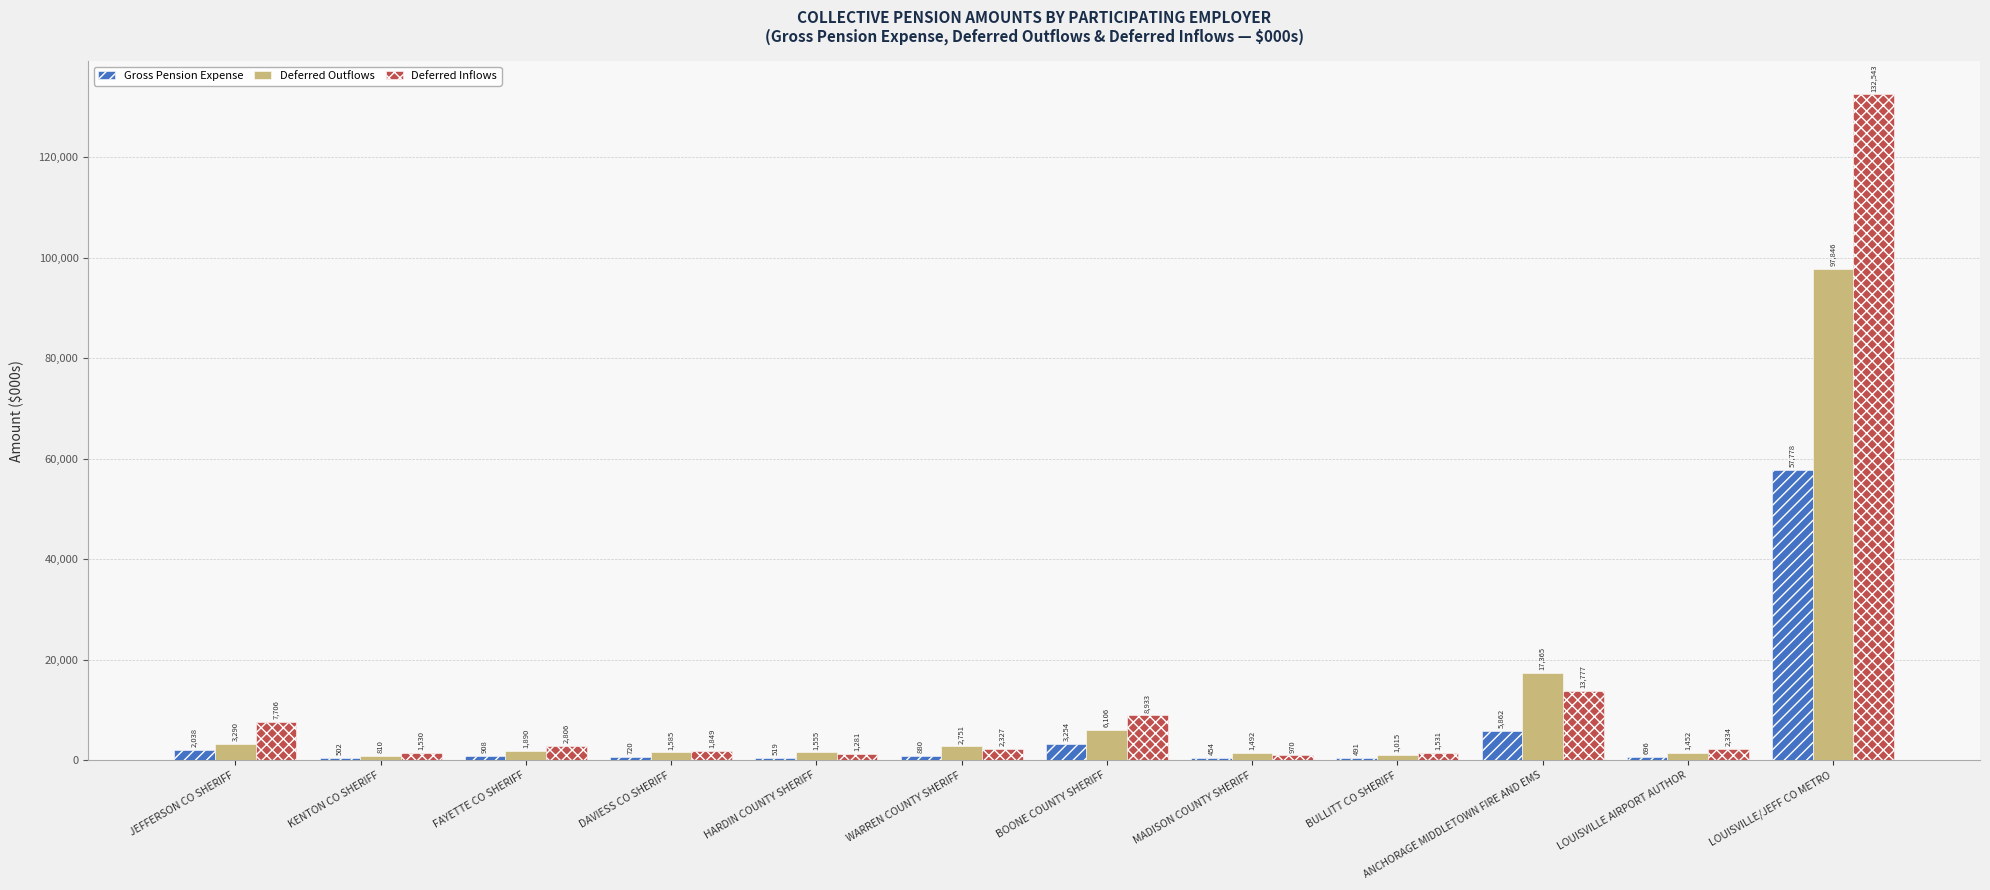

What position from the left is KENTON CO SHERIFF?

2